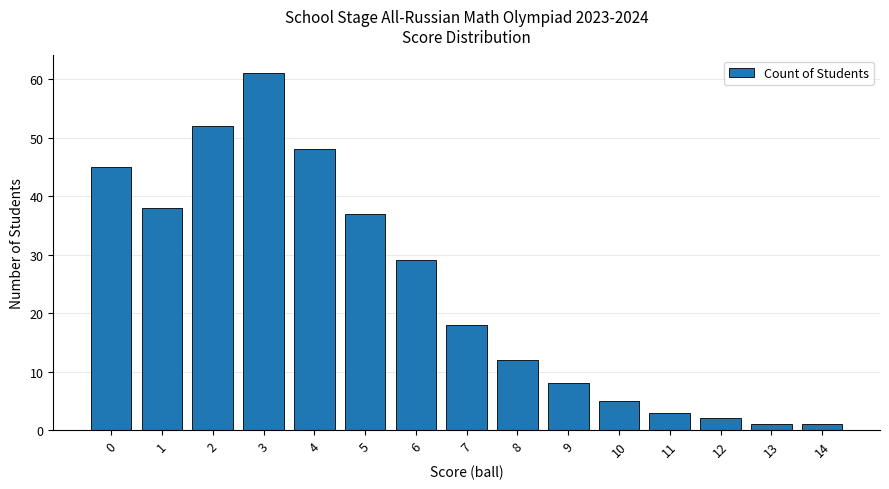

Which category has the highest value across all series?

3